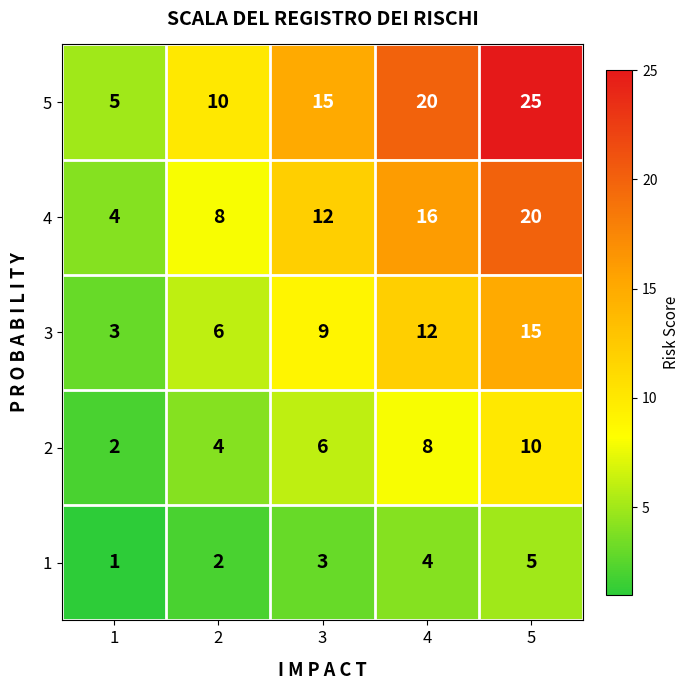

Rank the series by their average value, from lowest to highest.

1, 2, 3, 4, 5